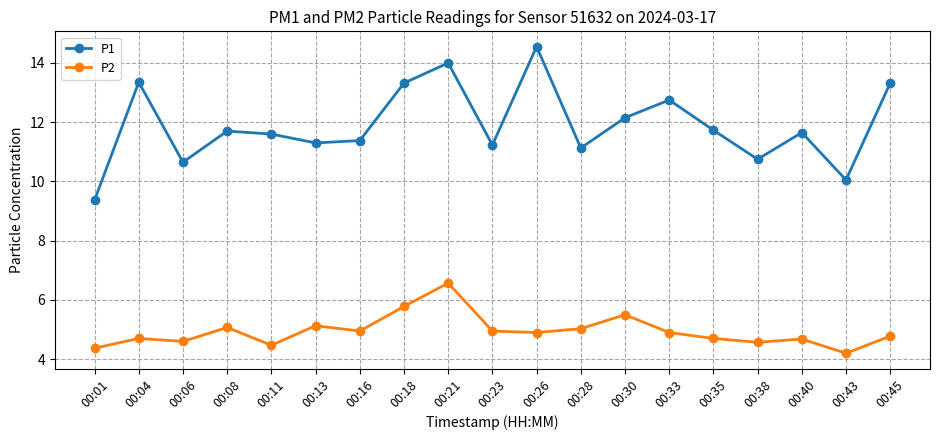

True or false: P1 and P2 cross at least once.

False